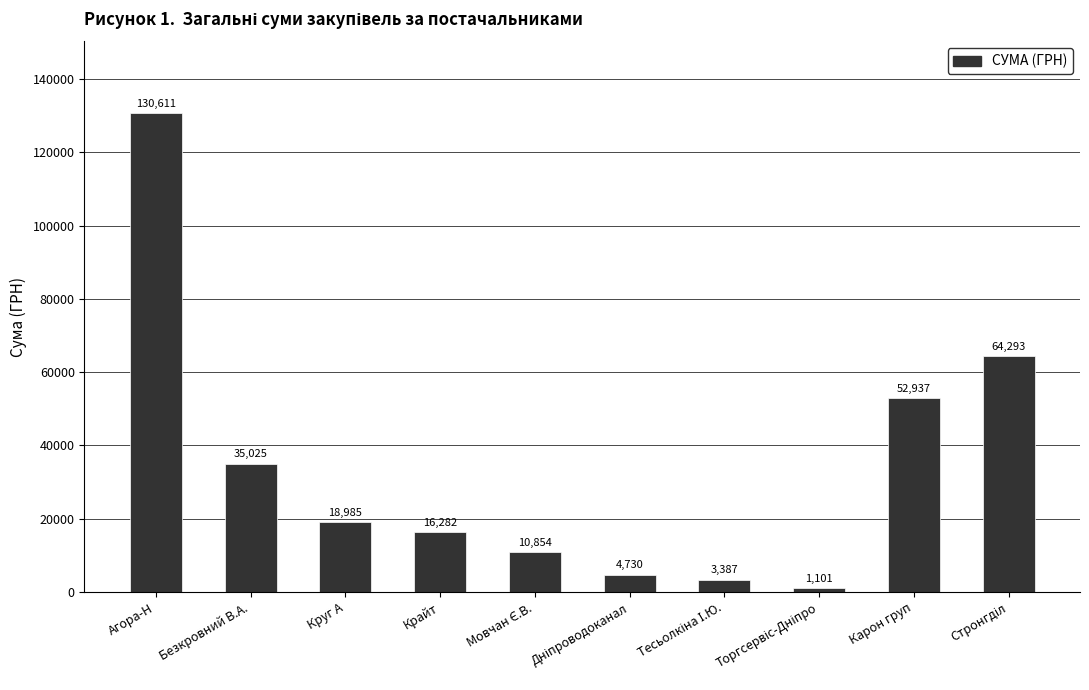

Are the bars horizontal?

No